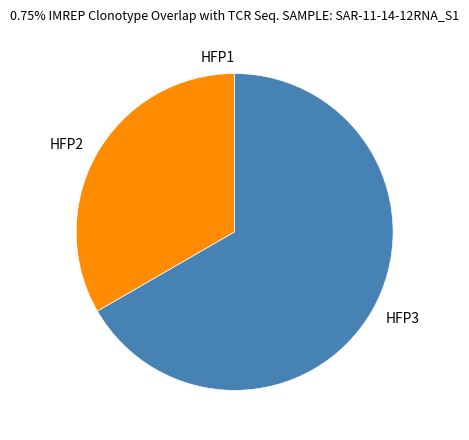

Which slice is the largest?

HFP3